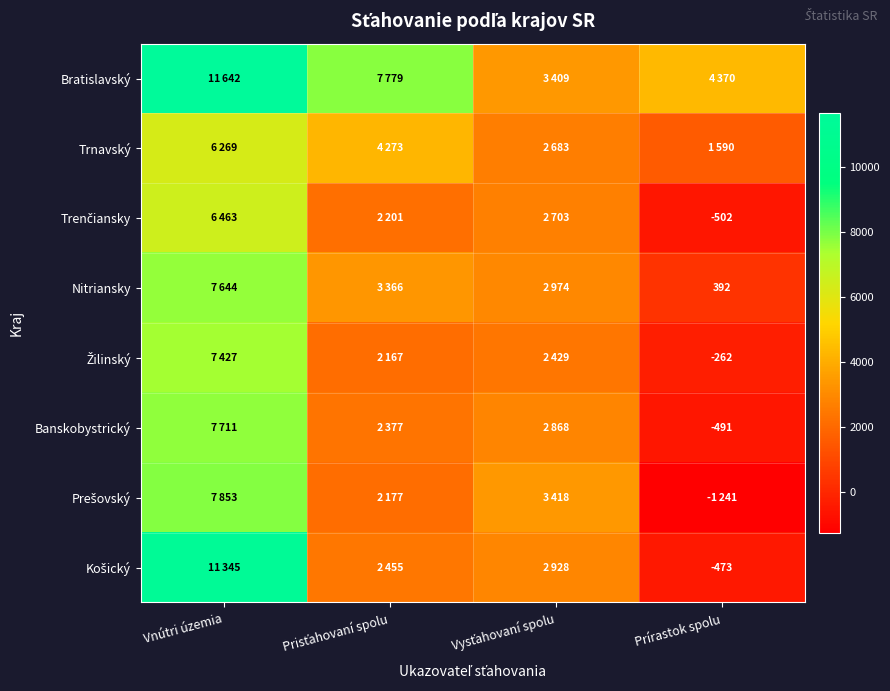

True or false: Nitriansky has a value of 162 at Prírastok spolu.

False